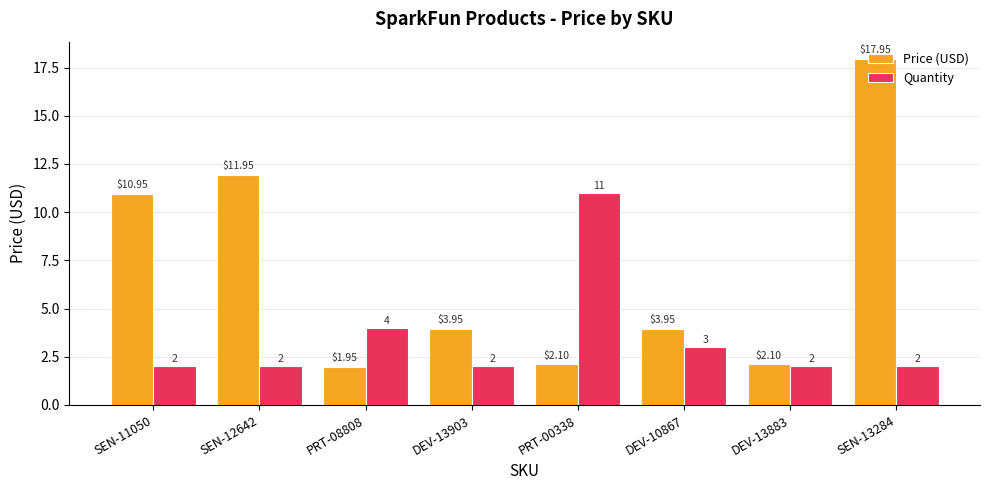

How many series are shown in this chart?

2